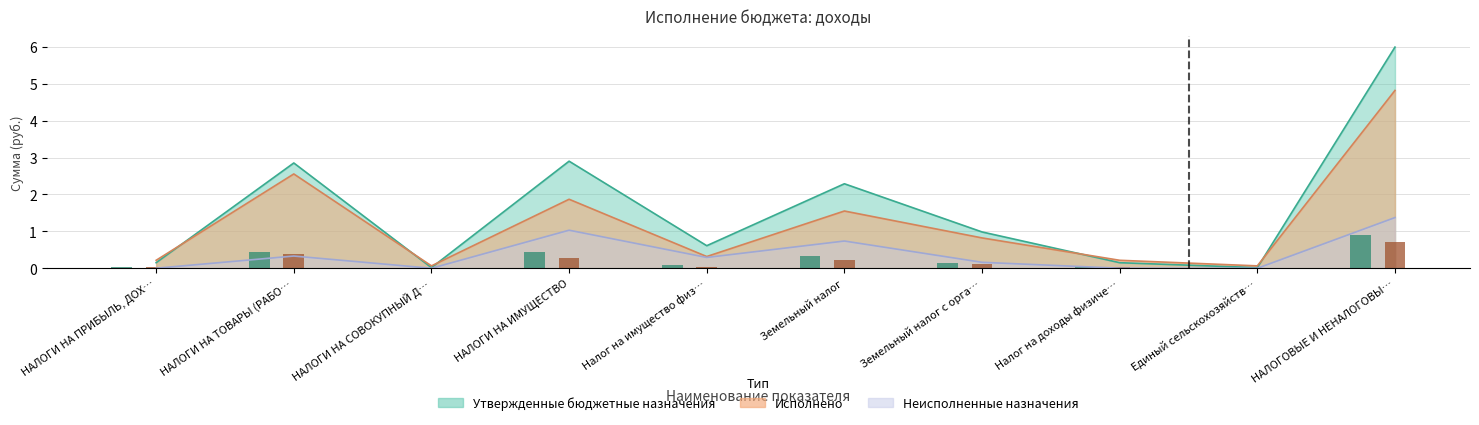

What is the difference between the maximum and second lowest values in the Неисполненные назначения series?

1.4